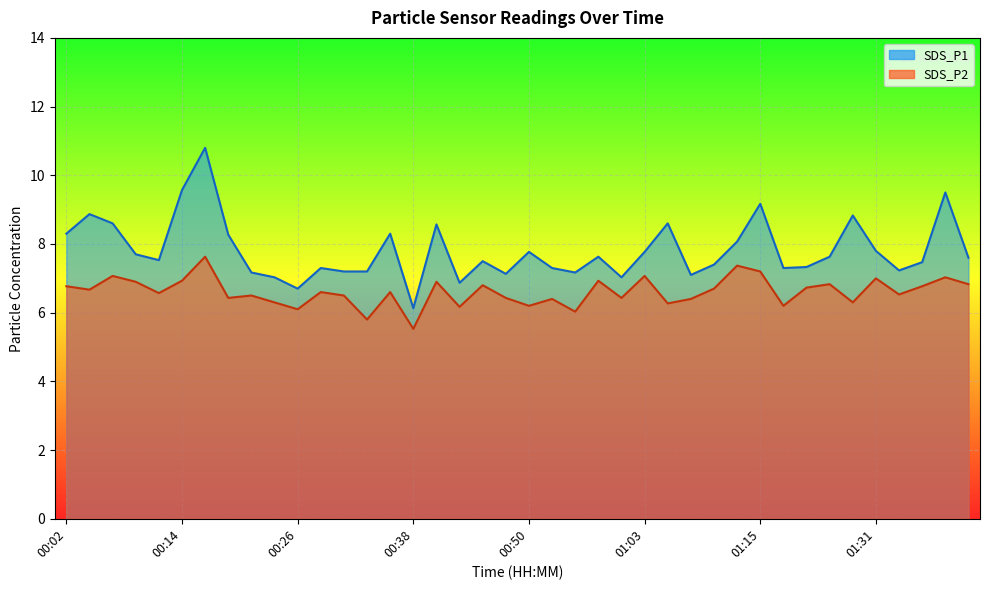

Rank the series by their average value, from lowest to highest.

SDS_P2, SDS_P1